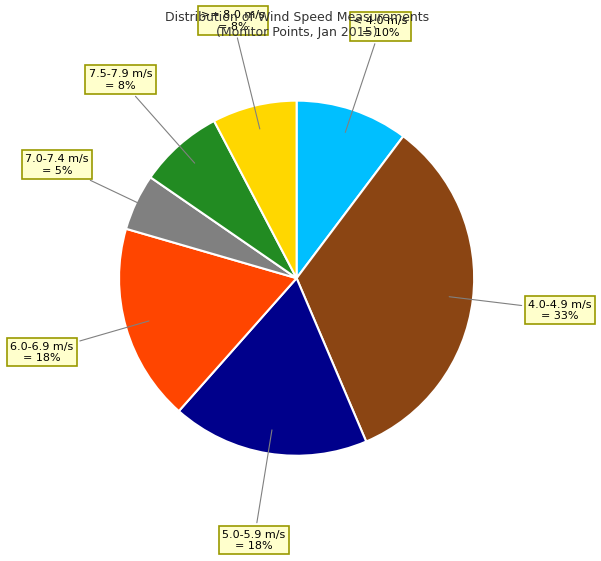

To the nearest percent, what is the average slice percentage?

14%